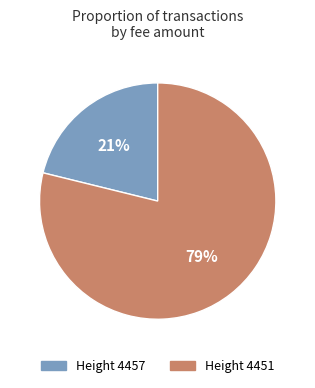

Approximately how many times larger is the value at Height 4457 compared to Height 4451?

0.3